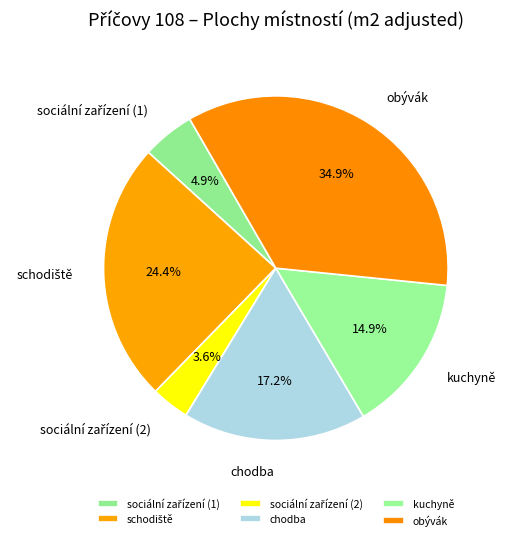

Combined, what portion of the pie is obývák and kuchyně?

49.8%